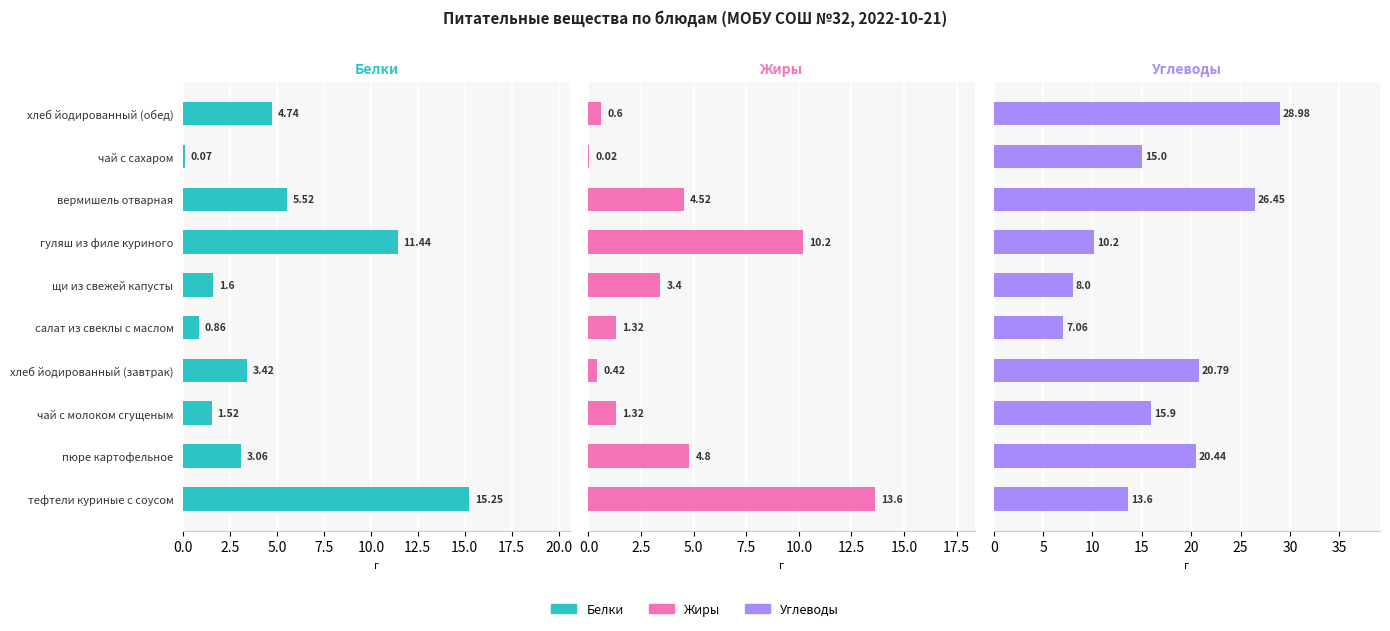

How many data points in Жиры are less than 3?

5